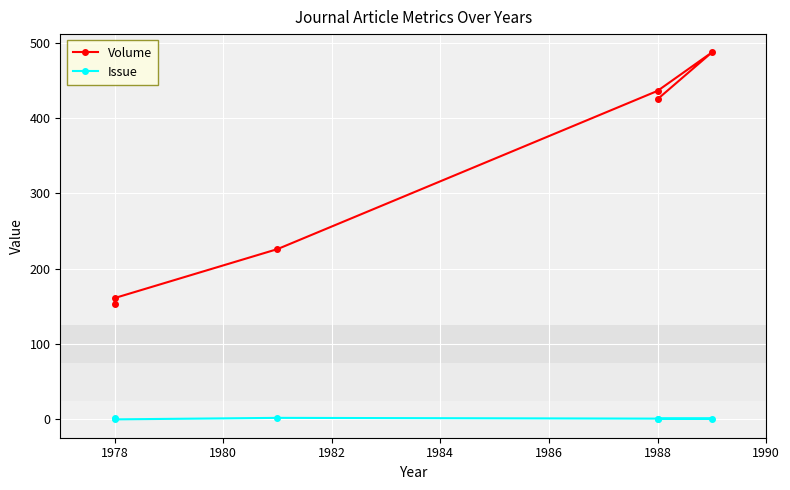

Reading right to left, extract all data points from this chart.

Volume: 425	487	436	226	161	153
Issue: 1	1	1	2	0	2